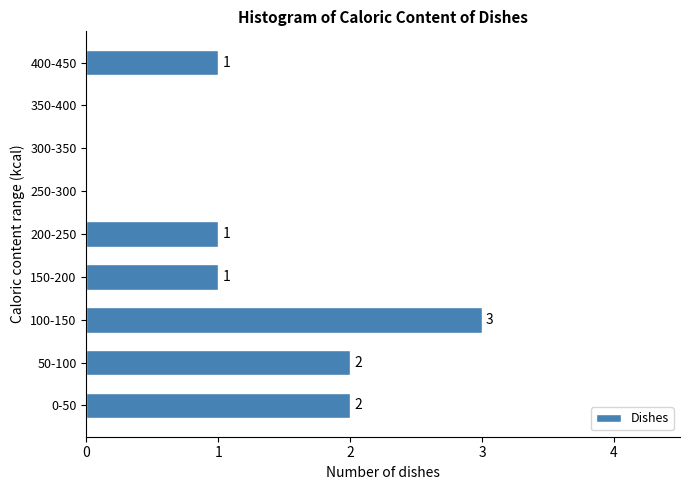

Reading bottom to top, what are all the values shown in this chart?

0-50=2	50-100=2	100-150=3	150-200=1	200-250=1	250-300=0	300-350=0	350-400=0	400-450=1